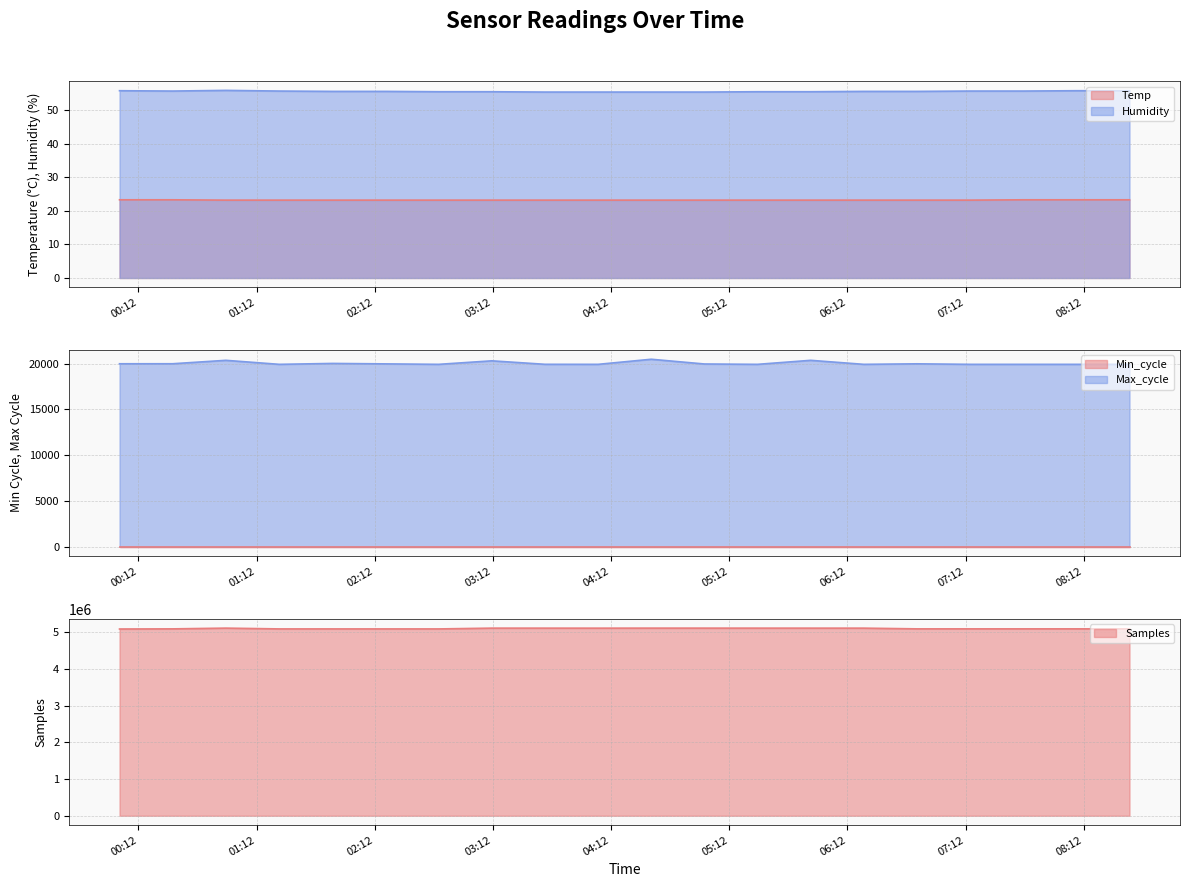

At which label does Samples first exceed 5097386?

2023/10/28 00:56:22